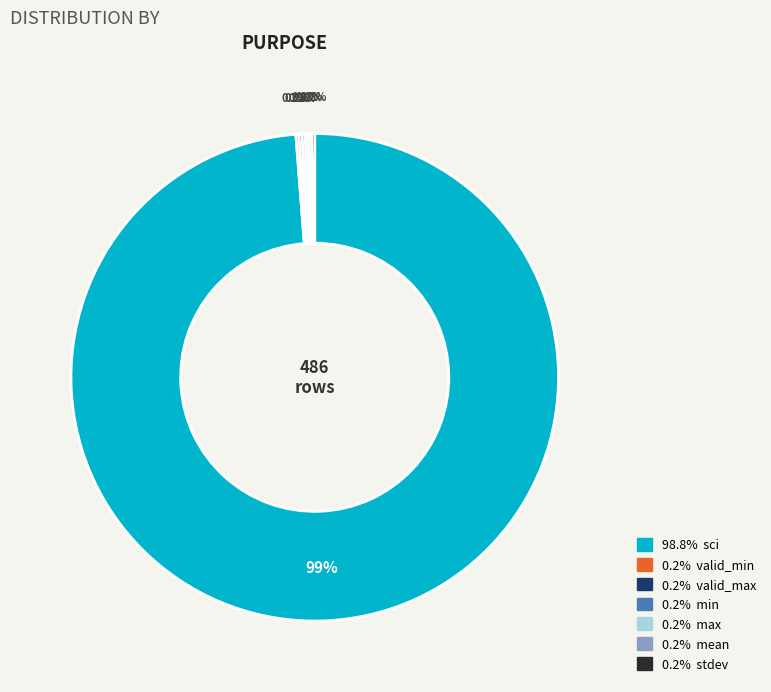

Does any single category account for the majority?

Yes